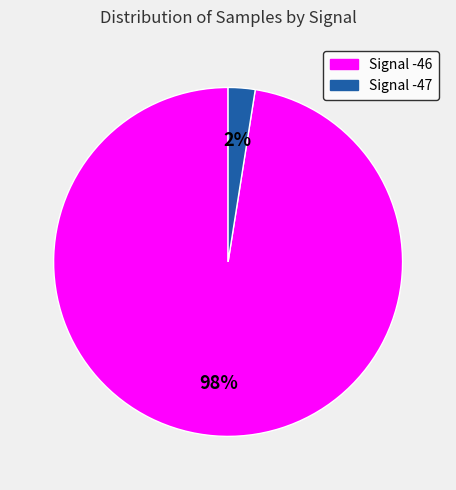

Is there any slice that represents more than half of the pie?

Yes